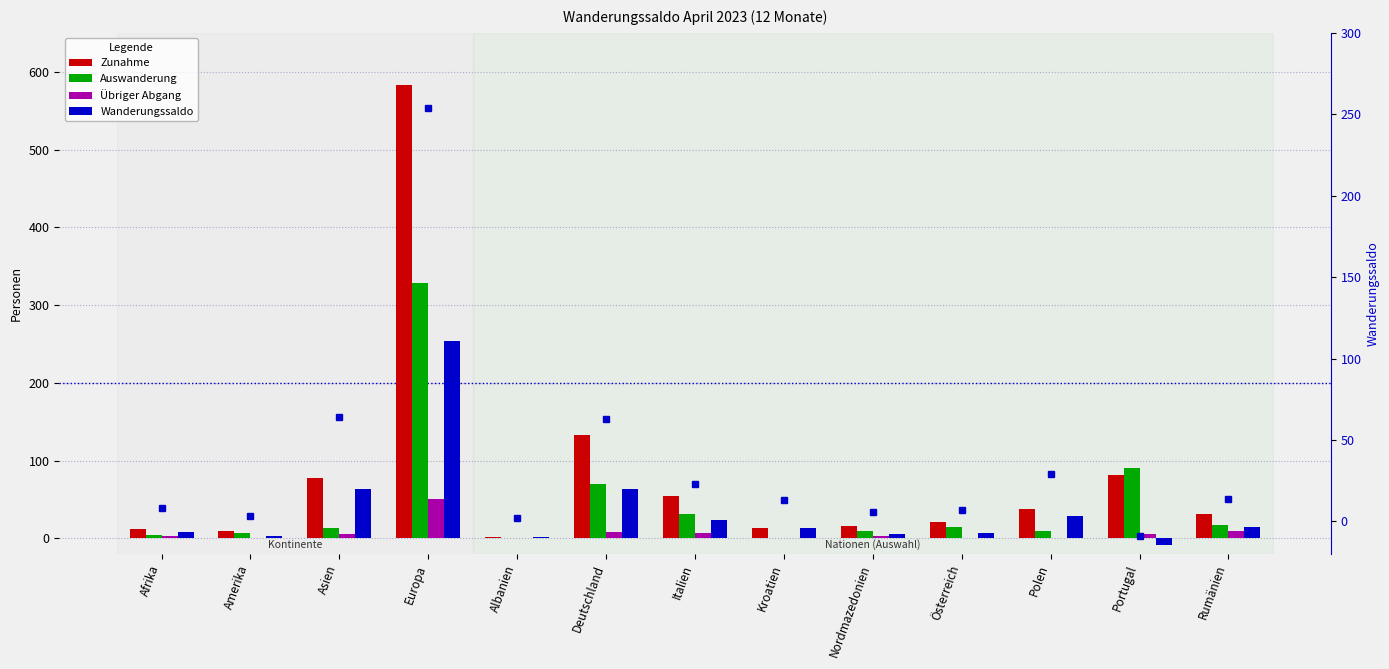

Which series has the largest total across all categories?

Zunahme